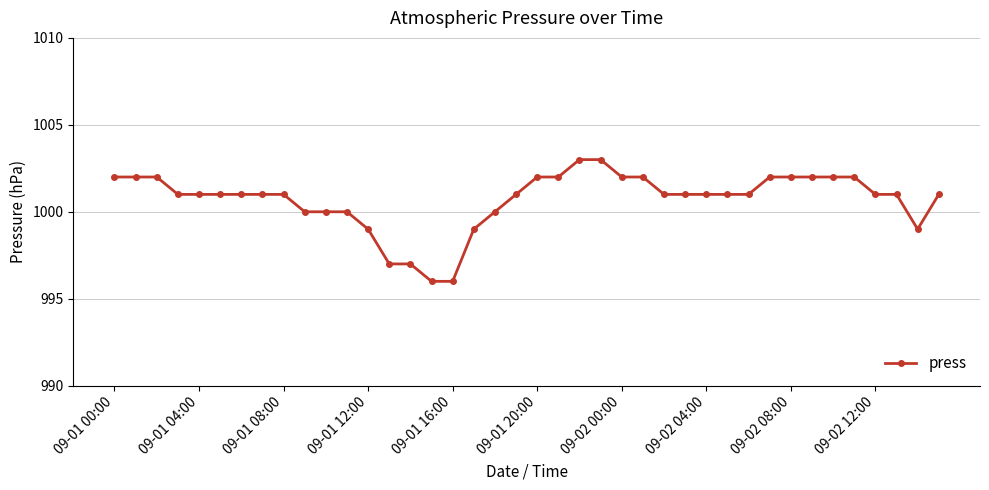

What is the greatest value displayed?

1003